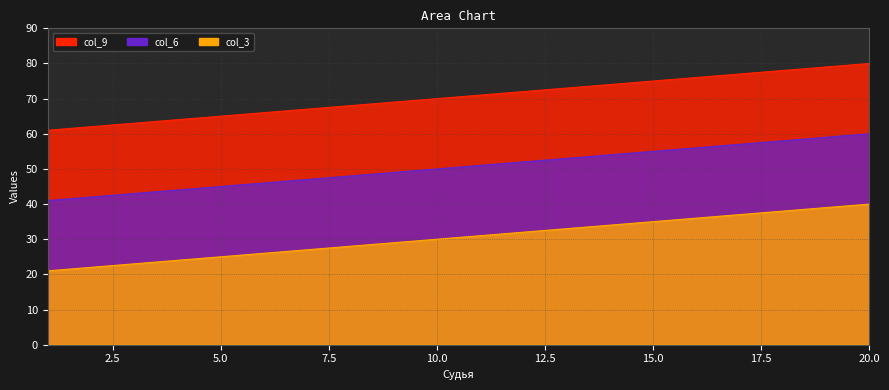

Read the col_6 value at 11.

51